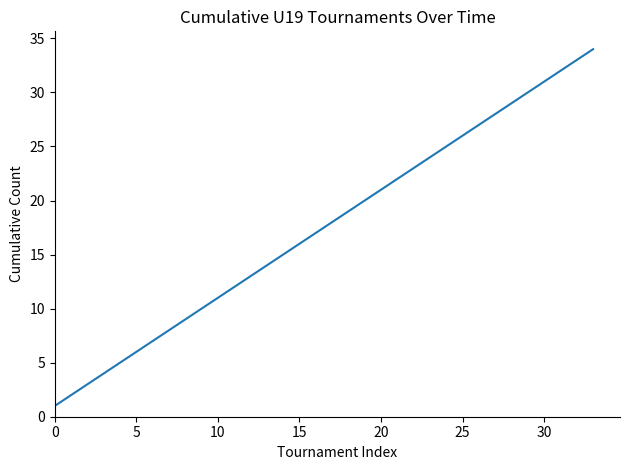

What is the difference between the maximum and minimum values?

33